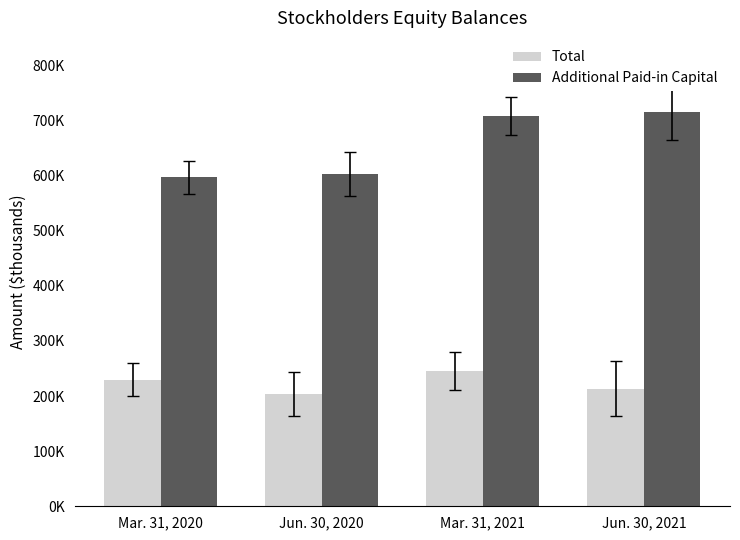

What are all the series names shown in the legend?

Total, Additional Paid-in Capital